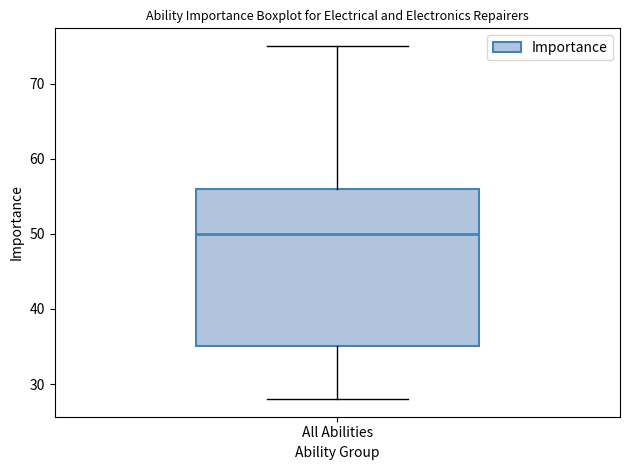

Where does the upper whisker of the box for All Abilities end on the y-axis? The values are not printed on the chart, so give them approximately, as read against the axis.

75